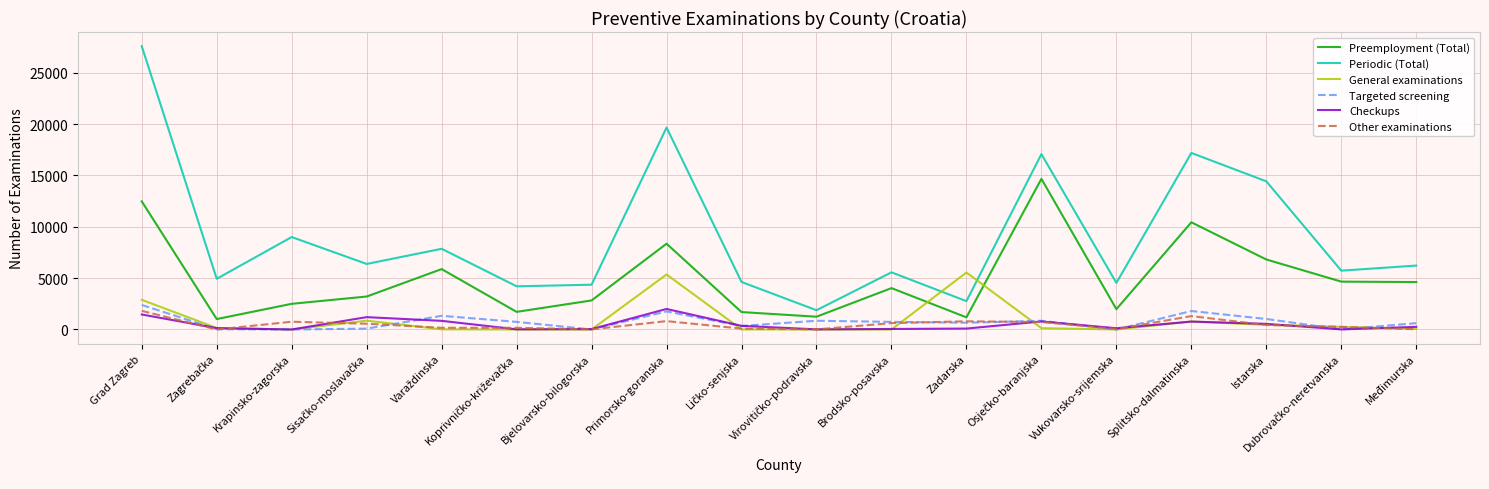

True or false: Periodic (Total) and Checkups intersect in this chart.

False